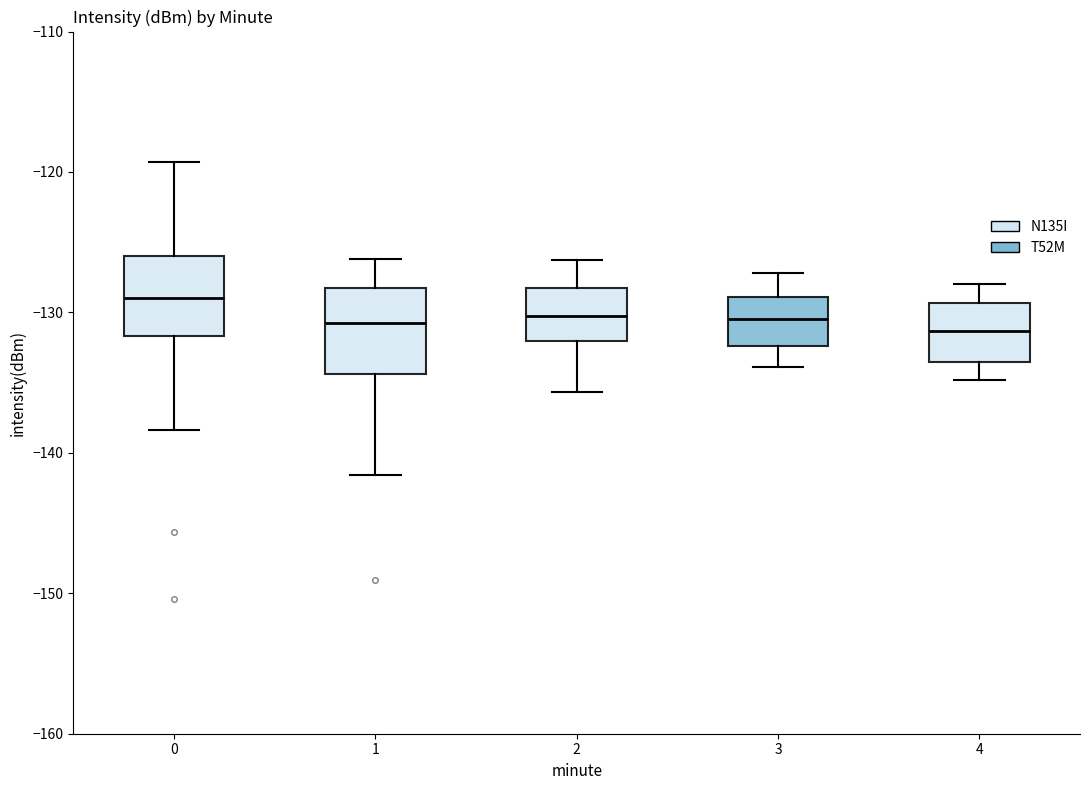

Where is the lower edge of the box at x = 3 on the y-axis? The values are not printed on the chart, so give them approximately, as read against the axis.

-132